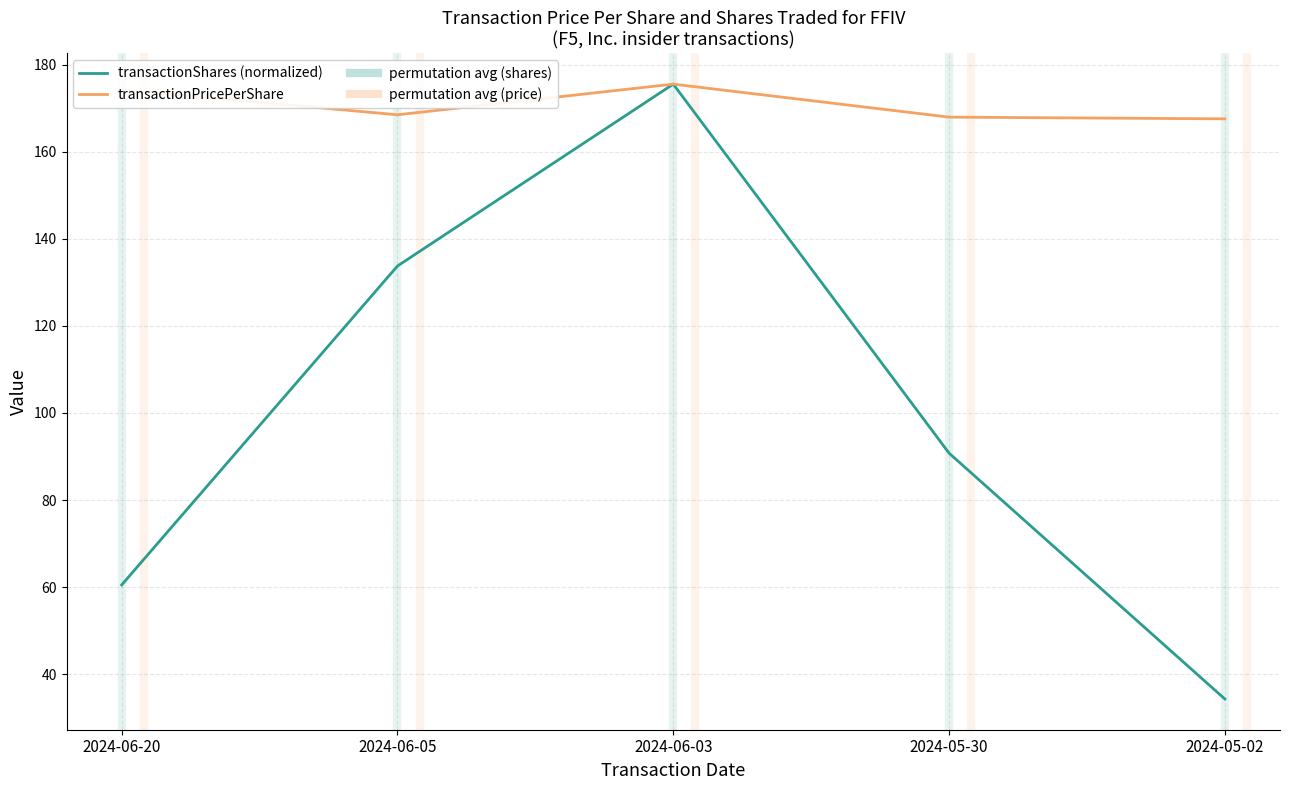

At which category is the sum across all series the highest?

2024-06-03